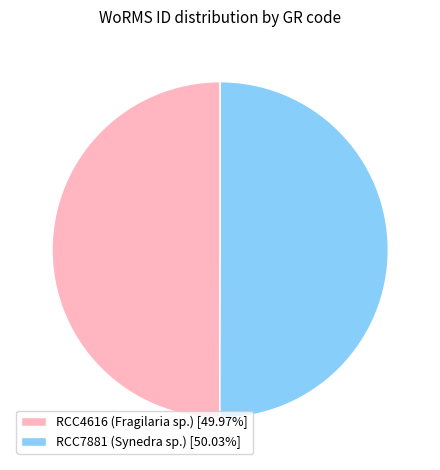

Approximately how many times larger is the value at RCC7881 (Synedra sp.) [50.03%] compared to RCC4616 (Fragilaria sp.) [49.97%]?

1.0